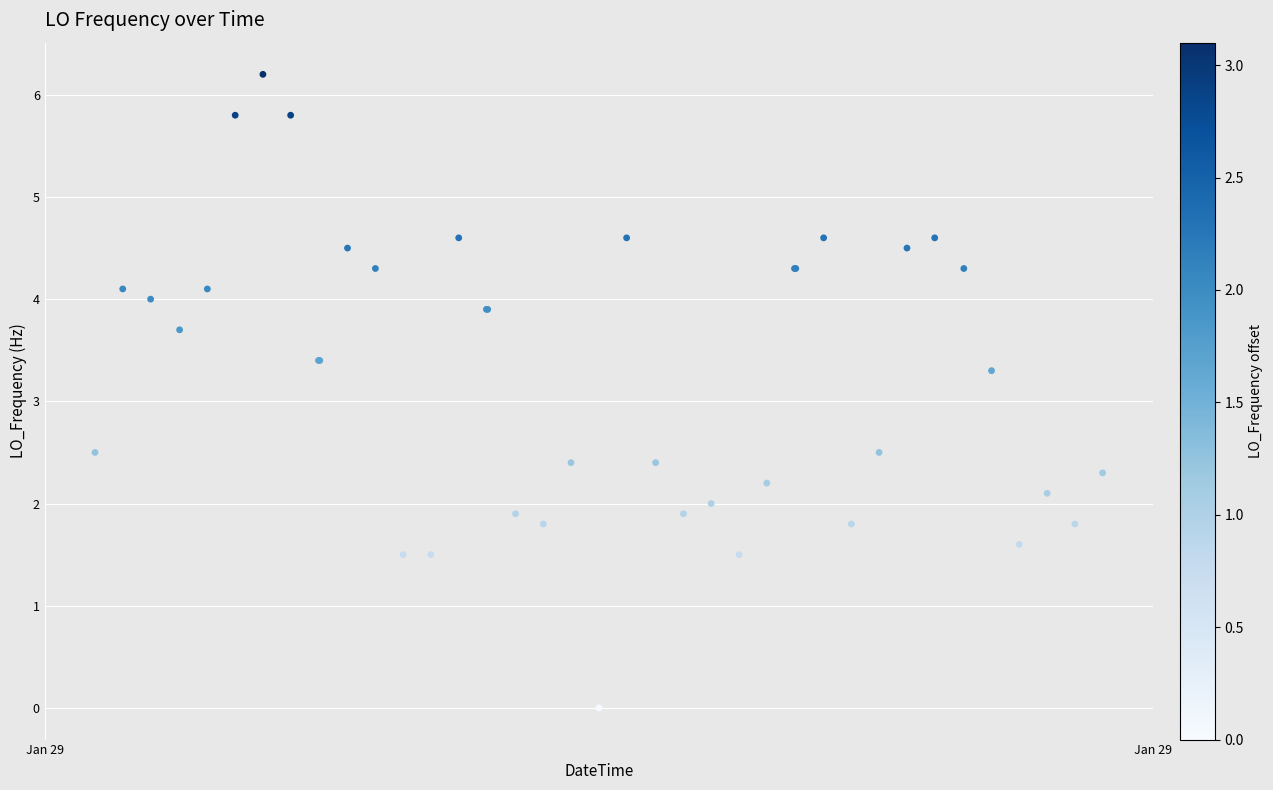

What Y value in the scatter plot is closest to 3?

3.3